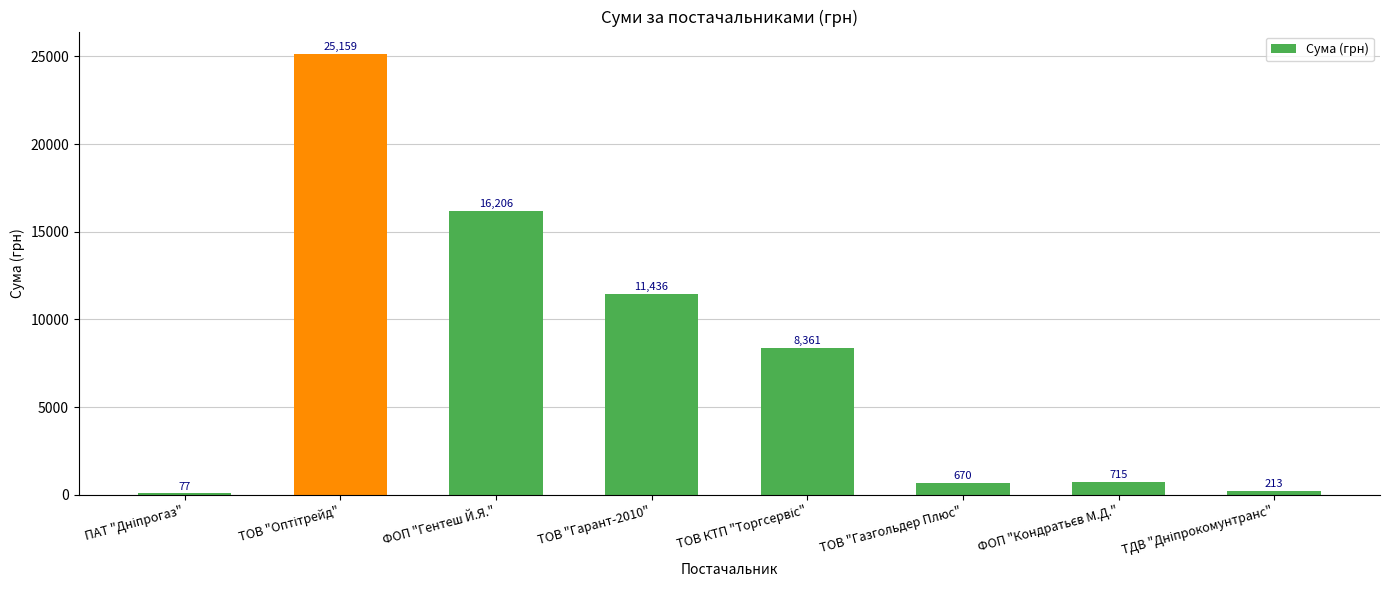

The value at ТОВ "Гарант-2010" is 11436.0. True or false?

True